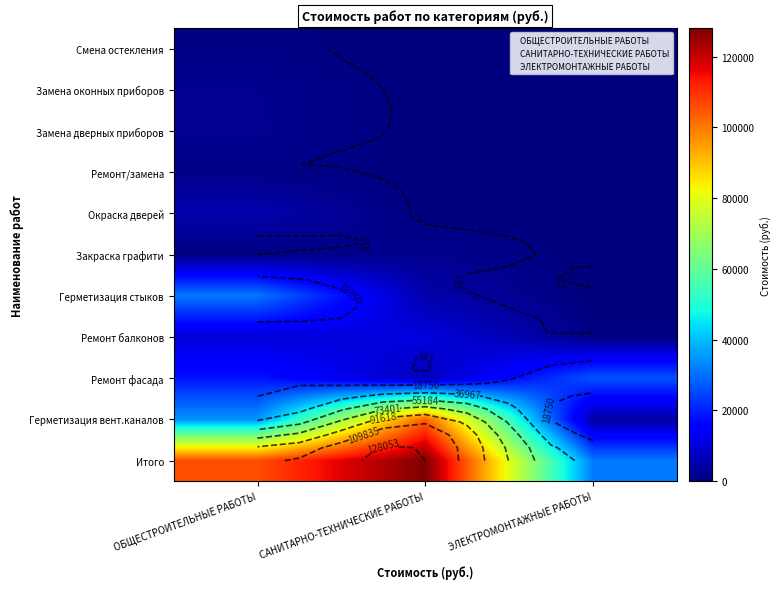

Which series has the widest spread of values?

САНИТАРНО-ТЕХНИЧЕСКИЕ РАБОТЫ